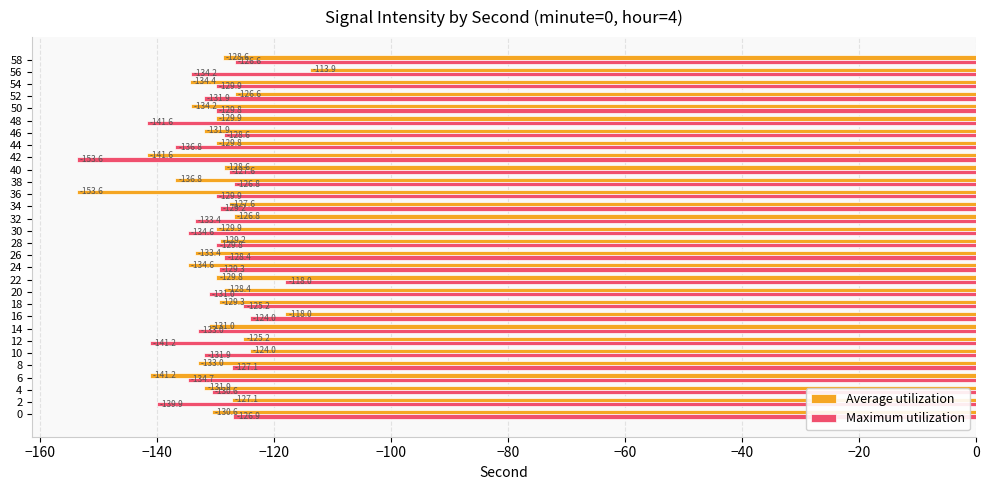

The value of Average utilization at 24 is -201.5. True or false?

False